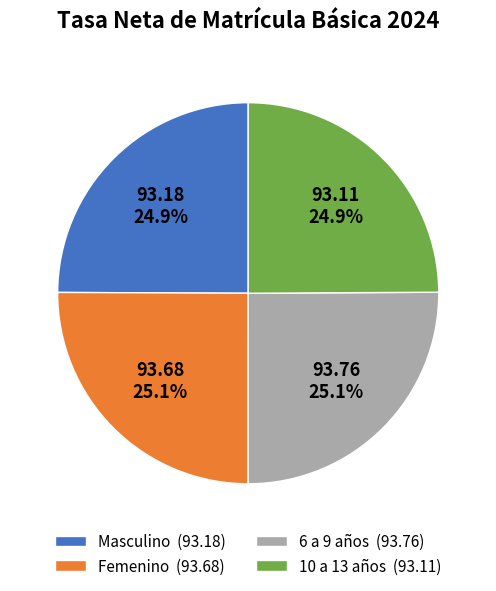

Is Masculino (93.18) the majority of the pie?

No